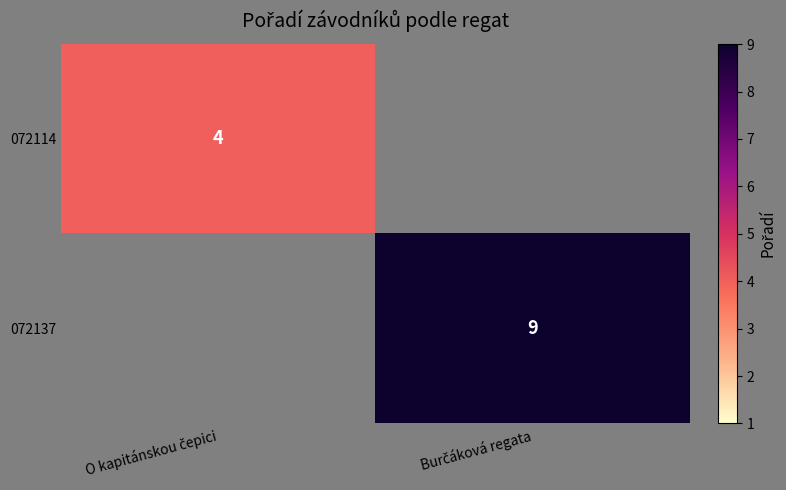

List the labels in order of 072114 value, smallest first.

O kapitánskou čepici, Burčáková regata